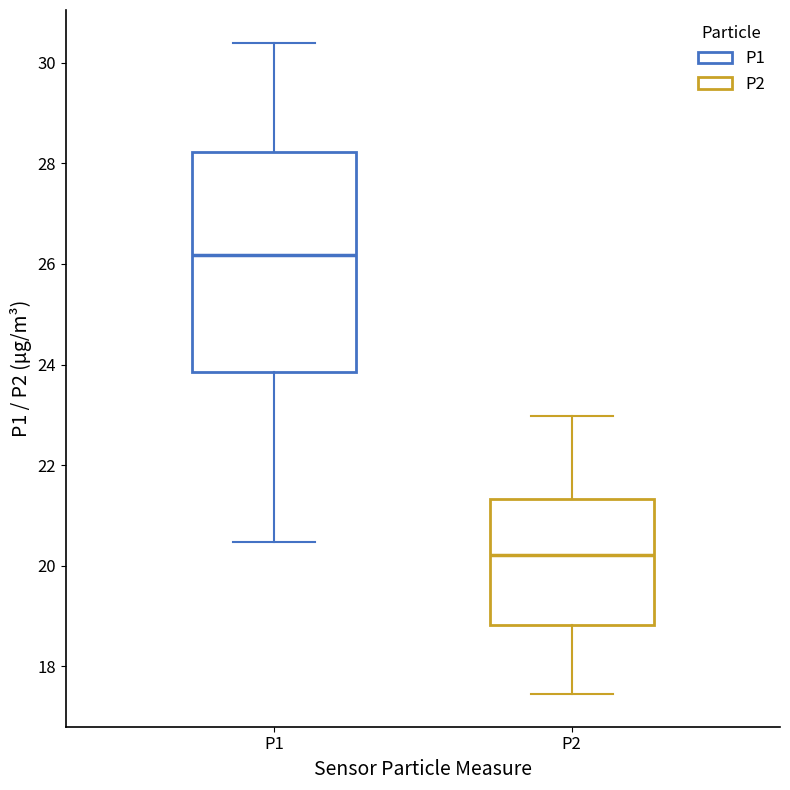

Reading left to right, read every box against the y-axis: the position of its median line, the range the box covers, and the ends of its whiskers. The values are not printed on the chart, so give them approximately, as read against the axis.

P1: median 26.2, box 23.8 to 28.2, whiskers 20.4 to 30.4
P2: median 20.2, box 18.8 to 21.4, whiskers 17.4 to 23.0